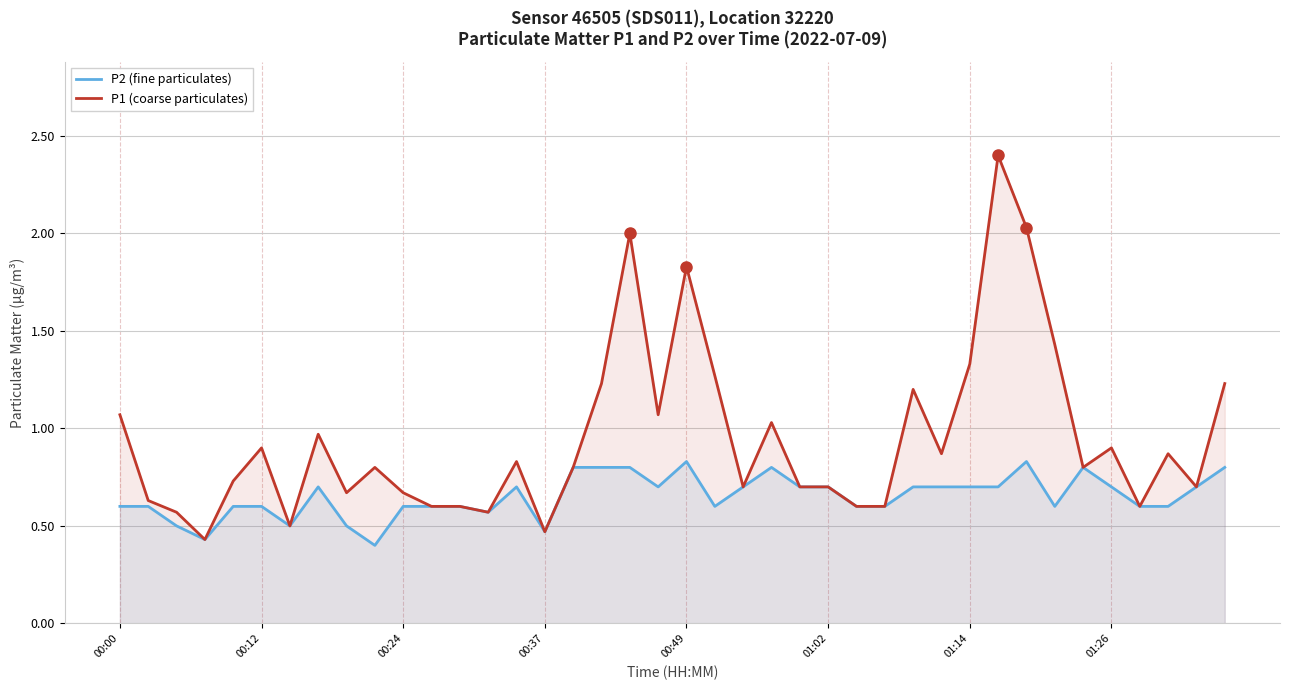

What is the approximate value of P2 (fine particulates) at 12?

0.6